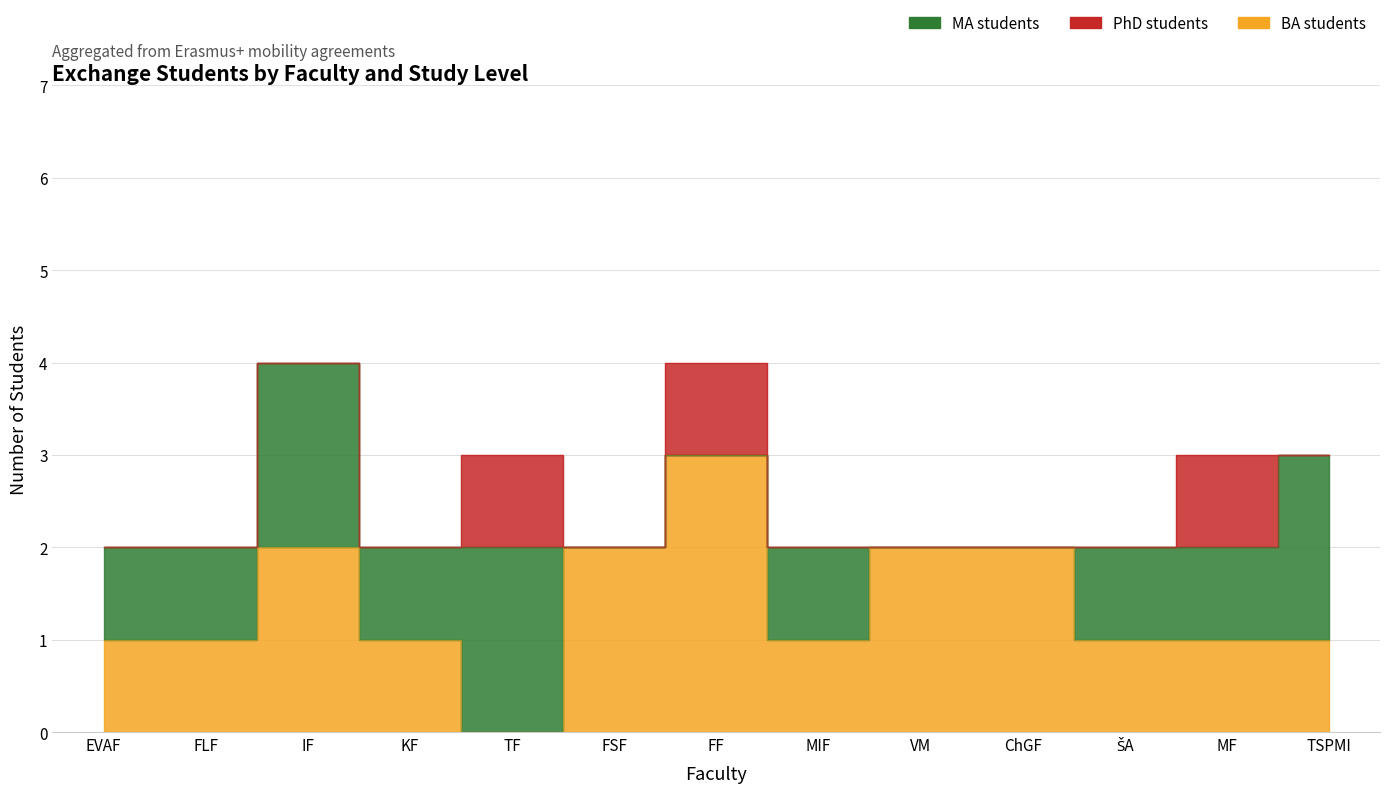

Which has a higher value, TSPMI or ŠA?

TSPMI